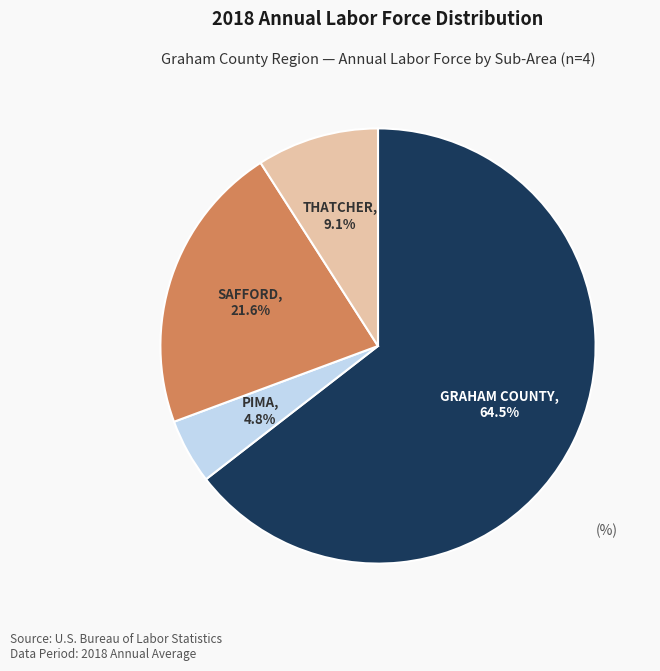

What is the largest slice in the pie chart?

GRAHAM COUNTY